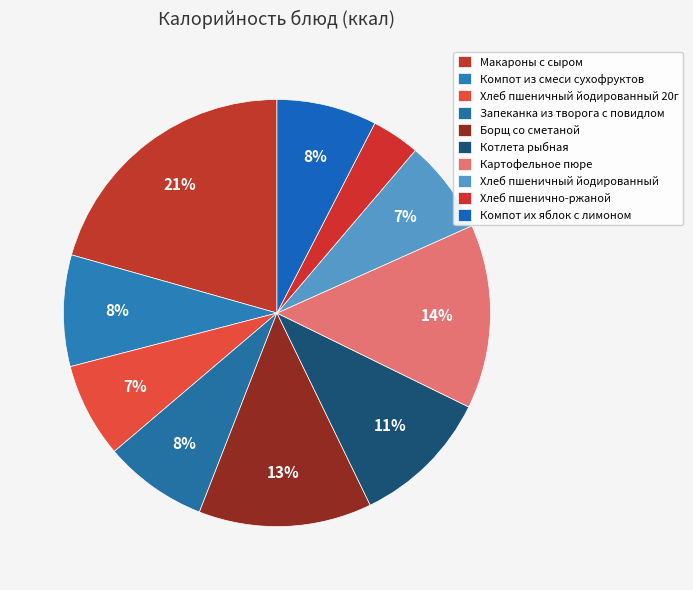

The Хлеб пшеничный йодированный 20г slice represents 22% of the pie. True or false?

False